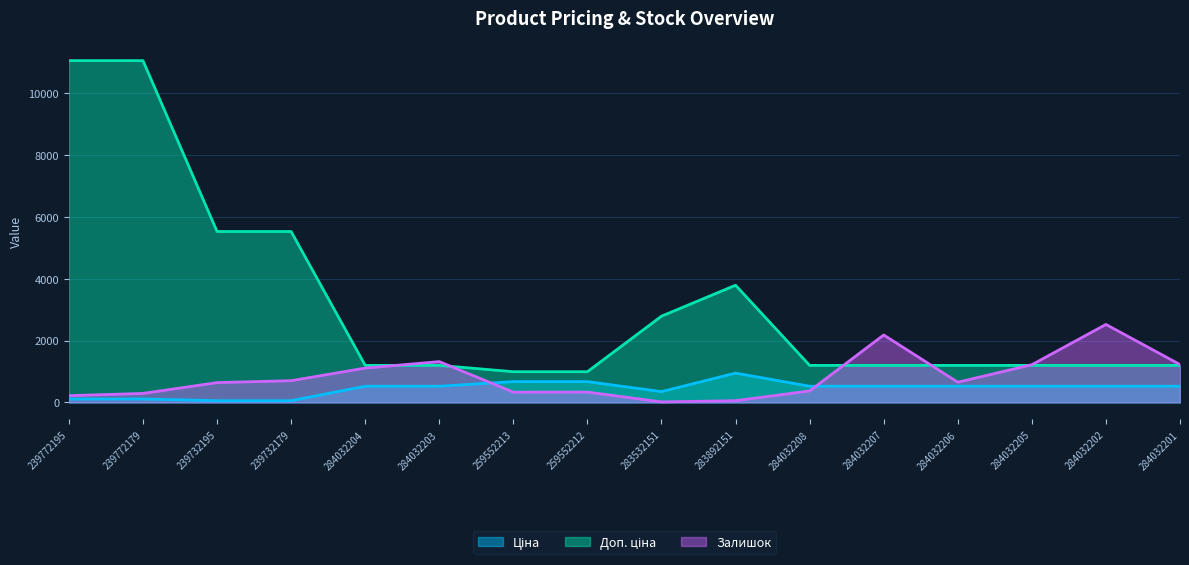

What is the total value across all series at 283892151?

4792.9